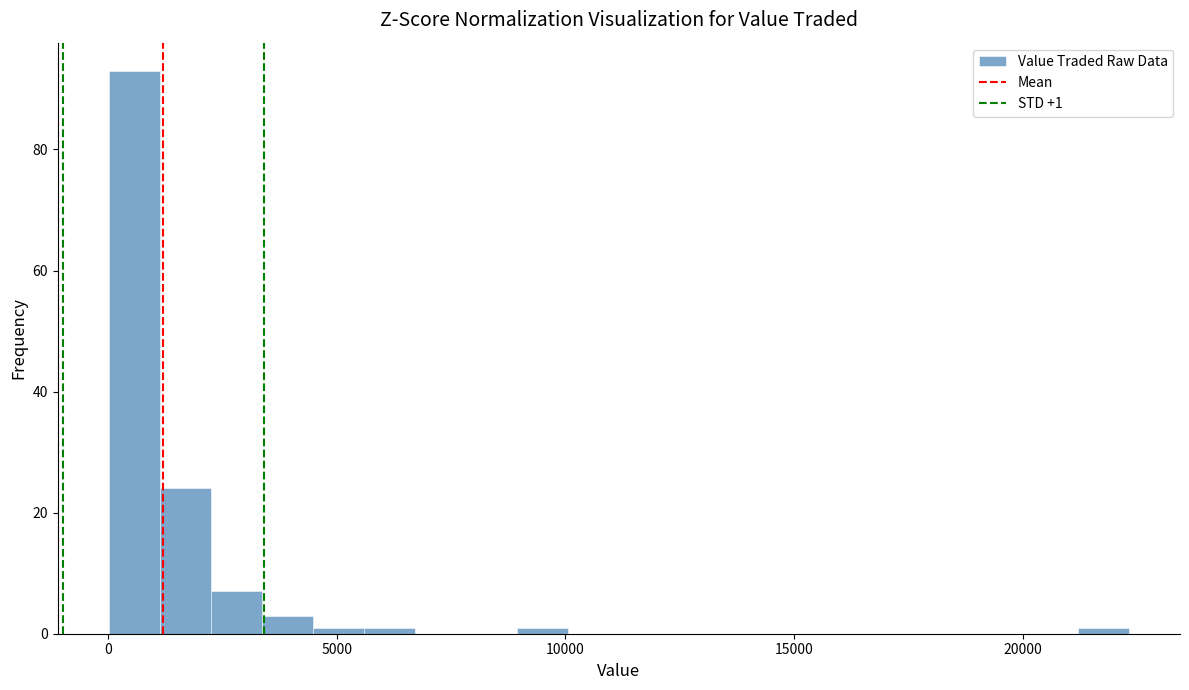

Around what value on the x-axis is the tallest bar? Give the approximate position of its centre, as read against the axis.

500